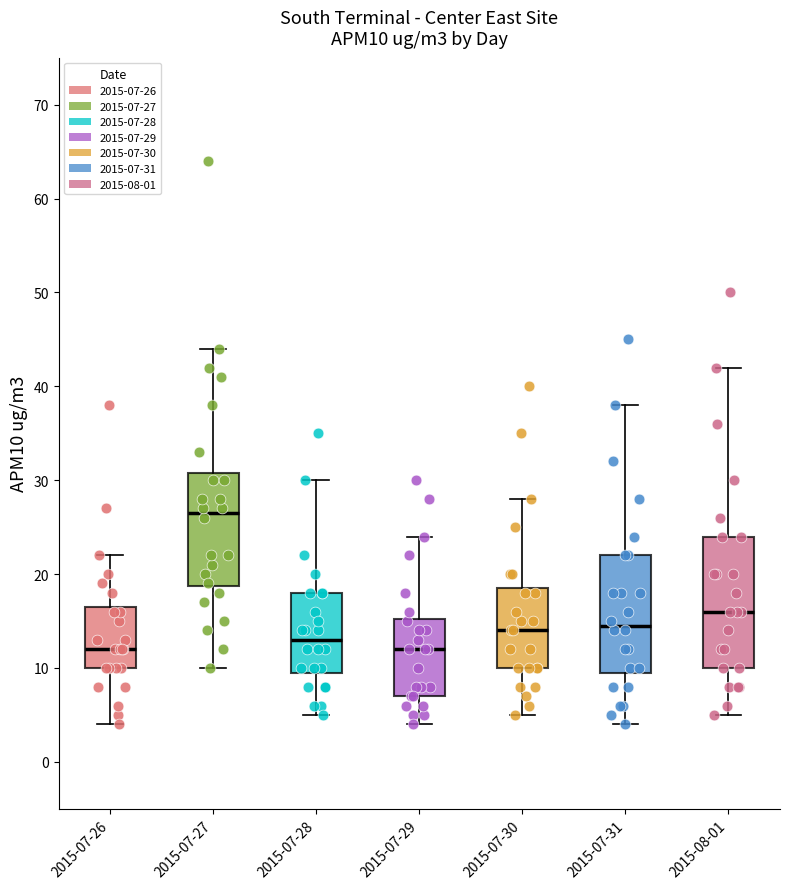

Reading left to right, read every box against the y-axis: the position of its median line, the range the box covers, and the ends of its whiskers. The values are not printed on the chart, so give them approximately, as read against the axis.

2015-07-26: median 12, box 10 to 17, whiskers 4 to 22
2015-07-27: median 27, box 19 to 31, whiskers 10 to 44
2015-07-28: median 13, box 10 to 18, whiskers 5 to 30
2015-07-29: median 12, box 7 to 15, whiskers 4 to 24
2015-07-30: median 14, box 10 to 19, whiskers 5 to 28
2015-07-31: median 15, box 10 to 22, whiskers 4 to 38
2015-08-01: median 16, box 10 to 24, whiskers 5 to 42